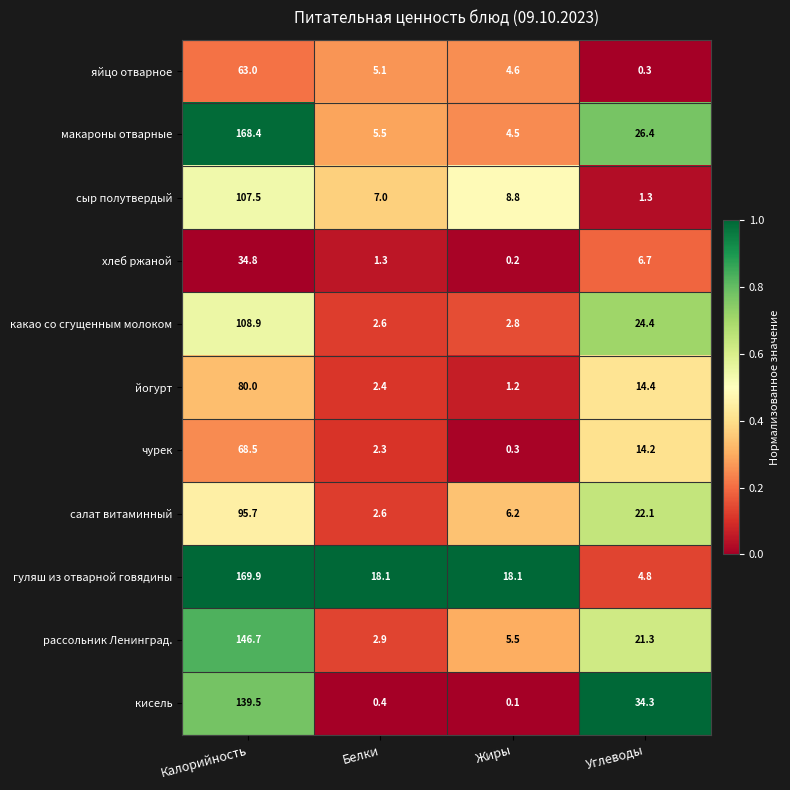

Which series has the widest spread of values?

гуляш из отварной говядины